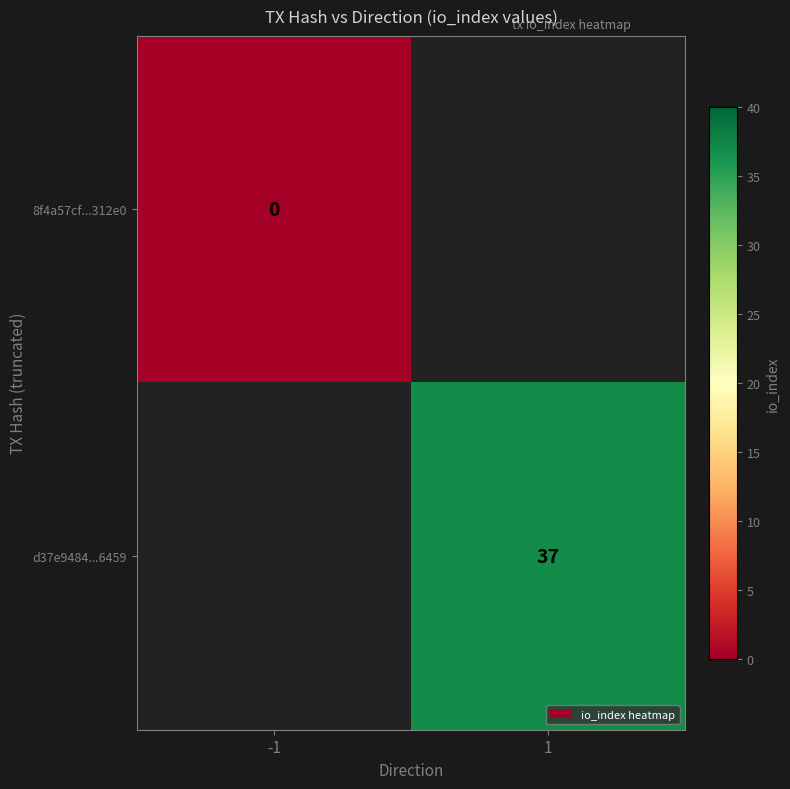

Between -1 and 1, which is larger?

1